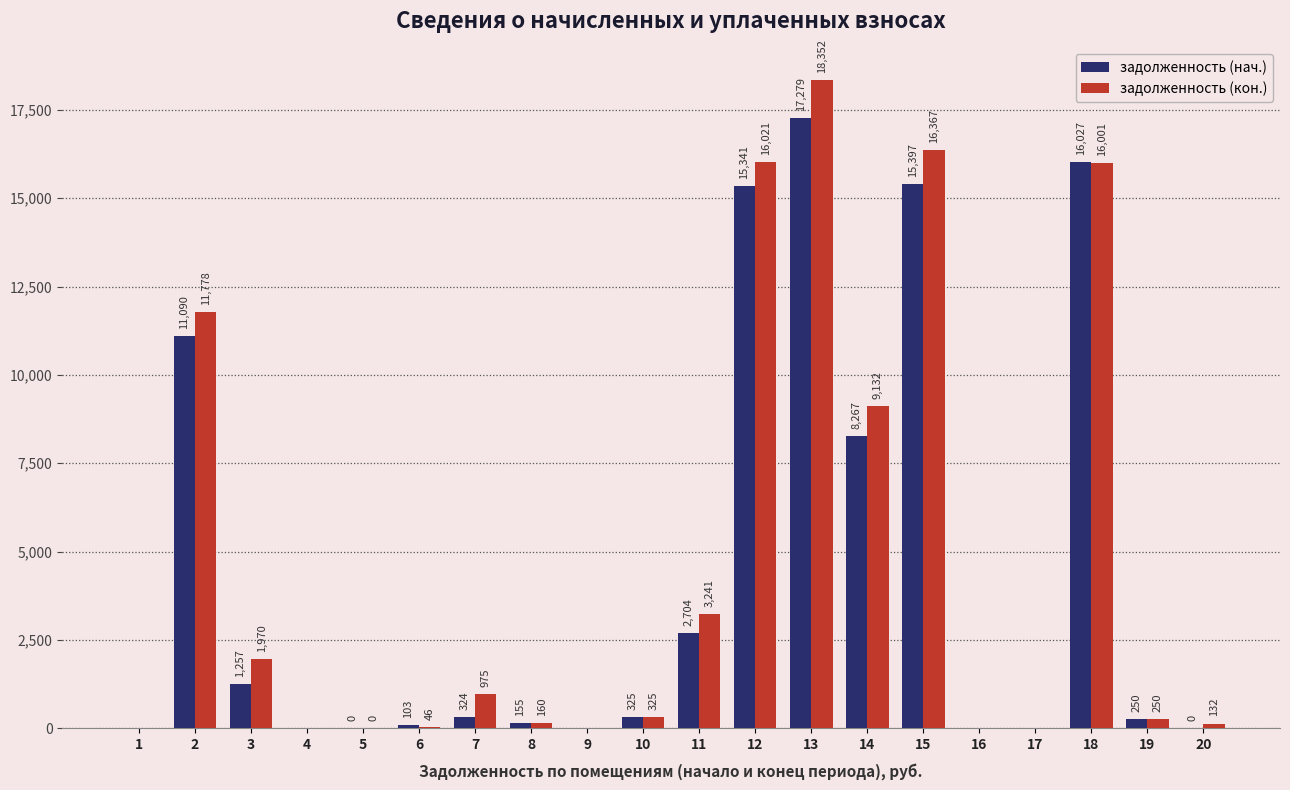

At which label is задолженность (кон.) closest to 9176?

14